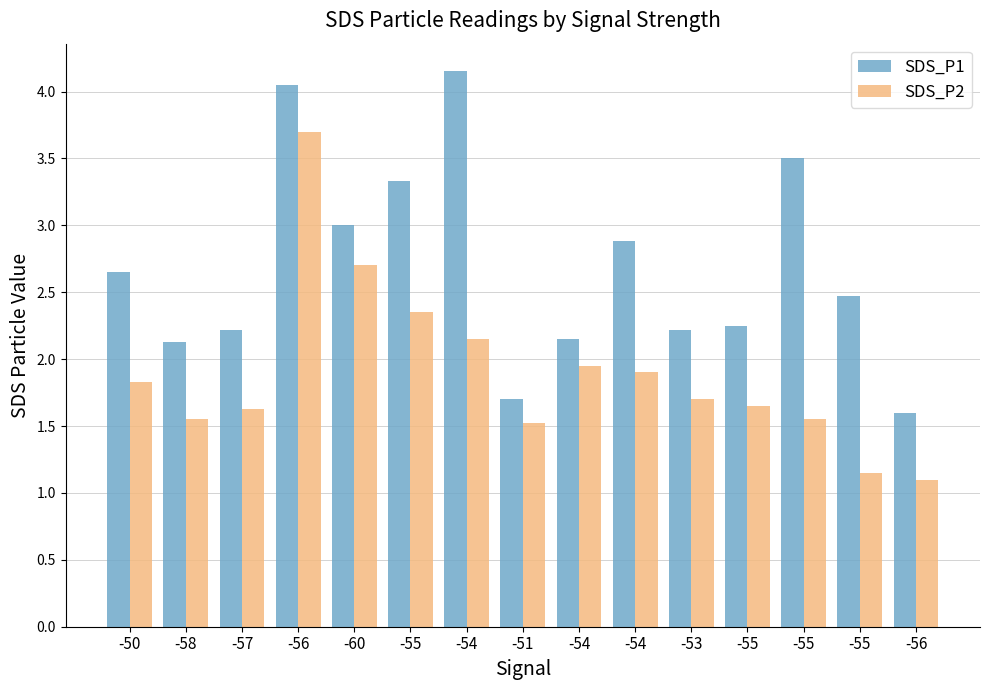

Which series changed the most between -60 and -54?

SDS_P1